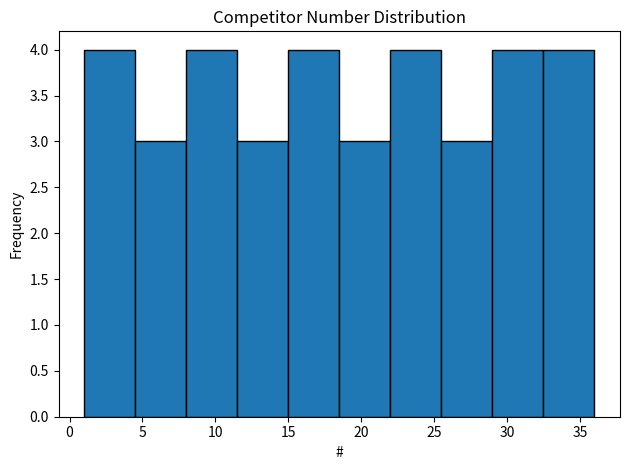

What is the height of the bar covering 29.0 to 32.5 on the x-axis? The values are not printed on the chart, so give them approximately, as read against the axis.

4